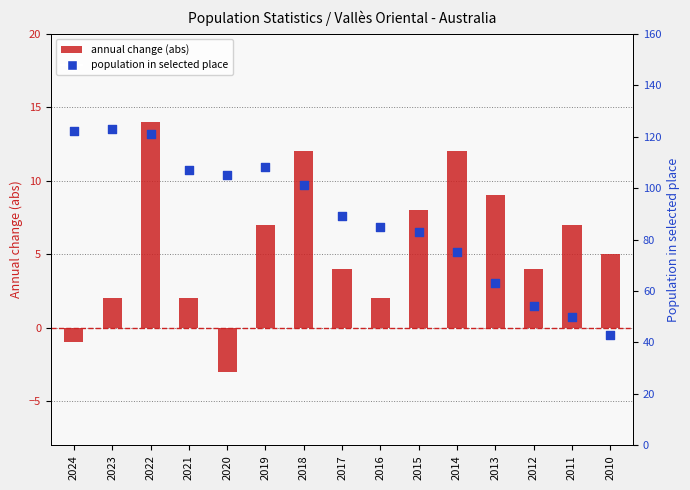

What is the total value across all series at 2011?

57